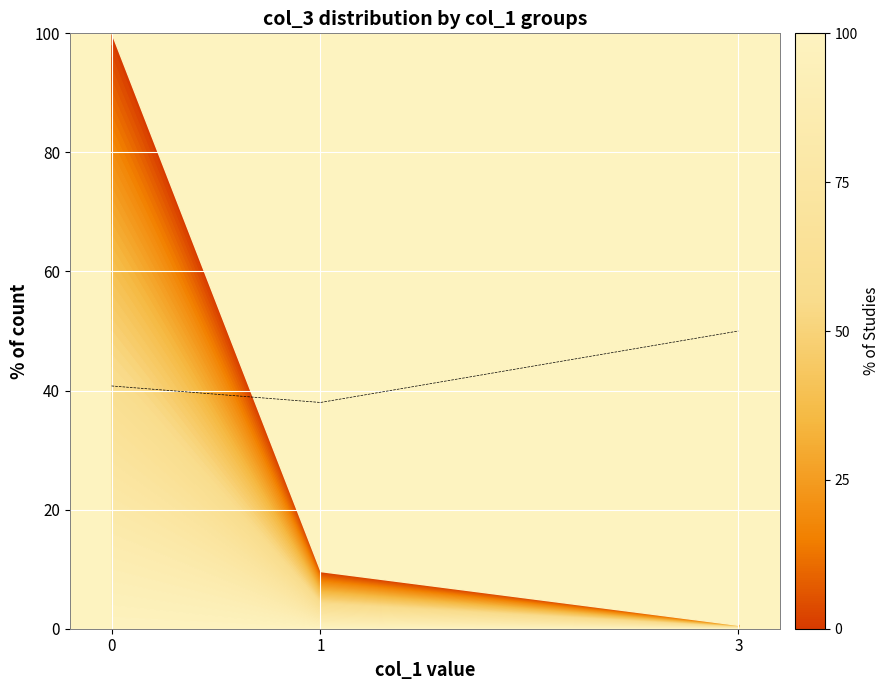

Reading left to right, what are all the values shown in this chart?

40.8	38.0	50.0